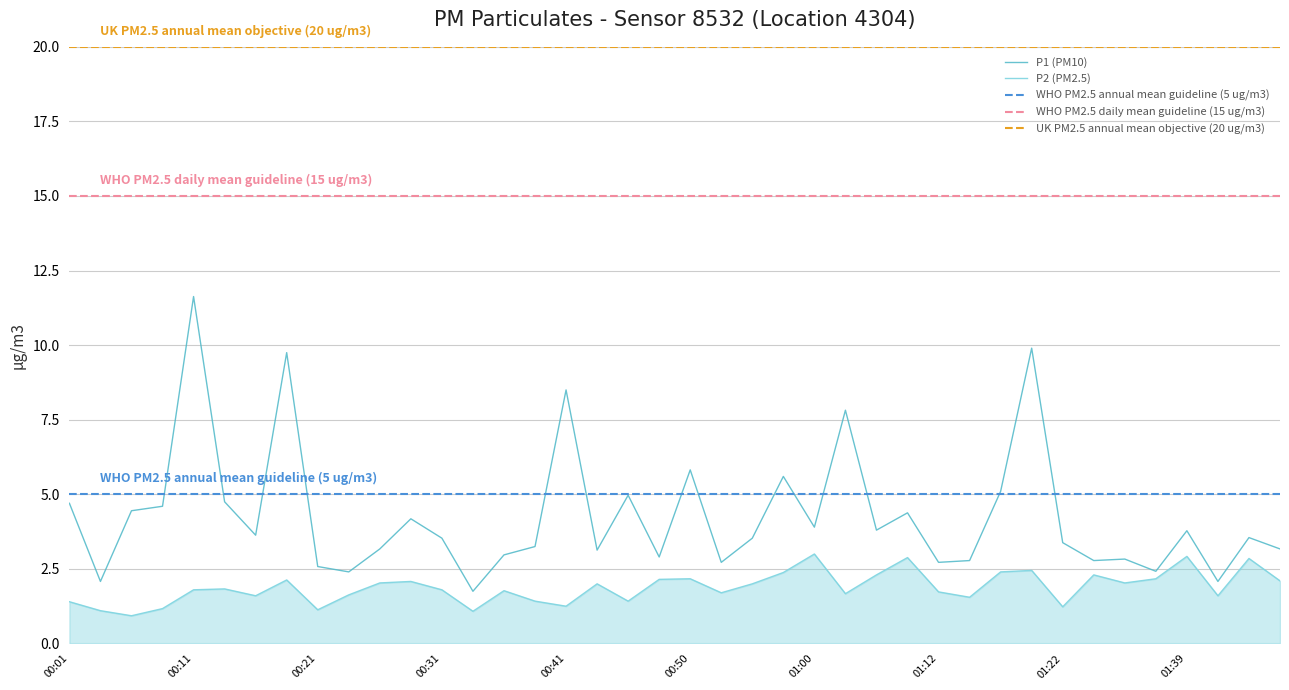

True or false: P1 (PM10) and P2 (PM2.5) intersect in this chart.

False